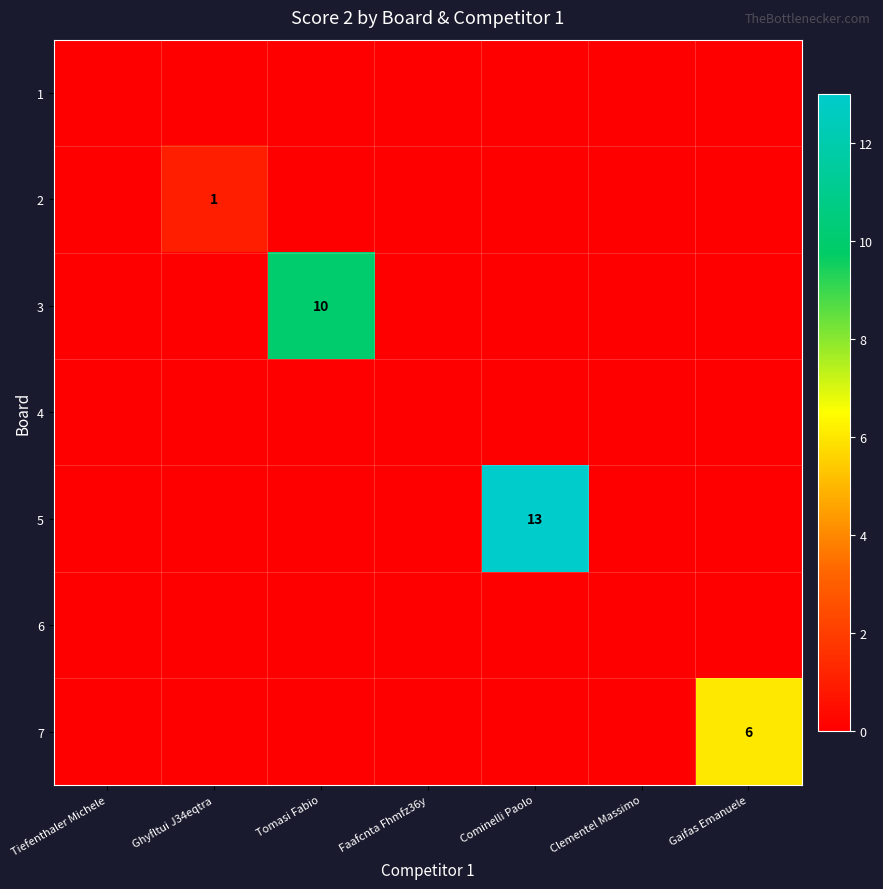

True or false: 3 has a value of 10 at Tomasi Fabio.

True